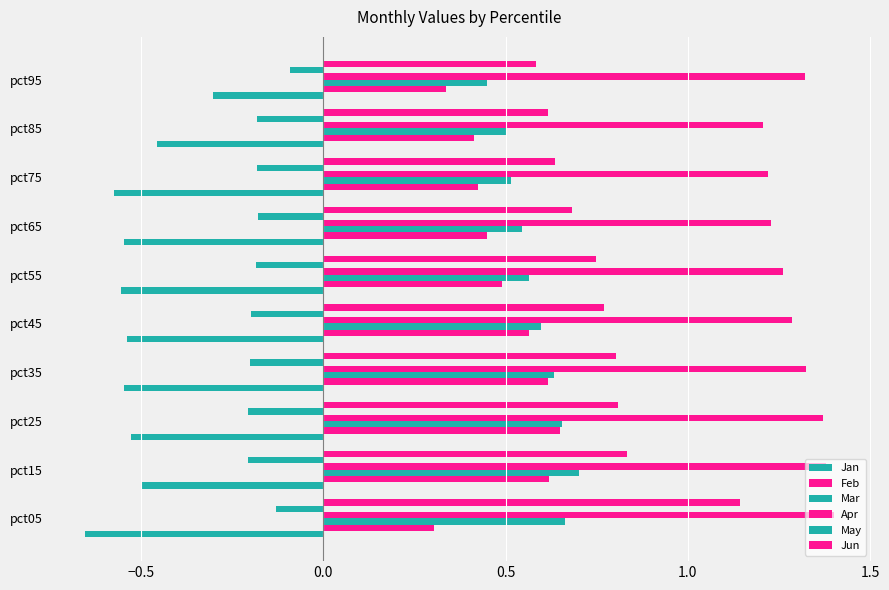

Which series has the largest total across all categories?

Apr